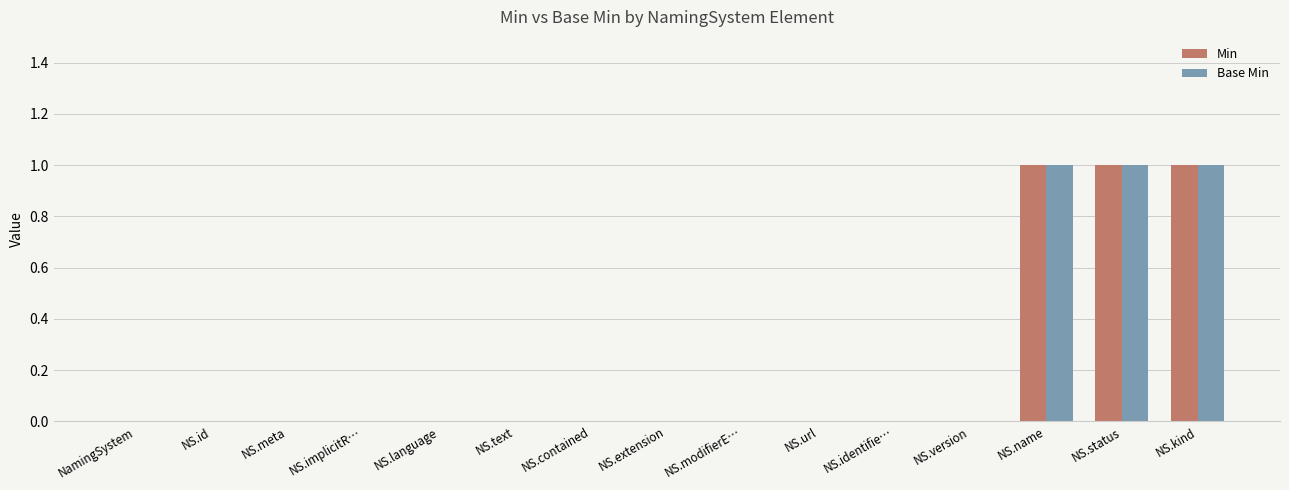

How many series are shown in this chart?

2